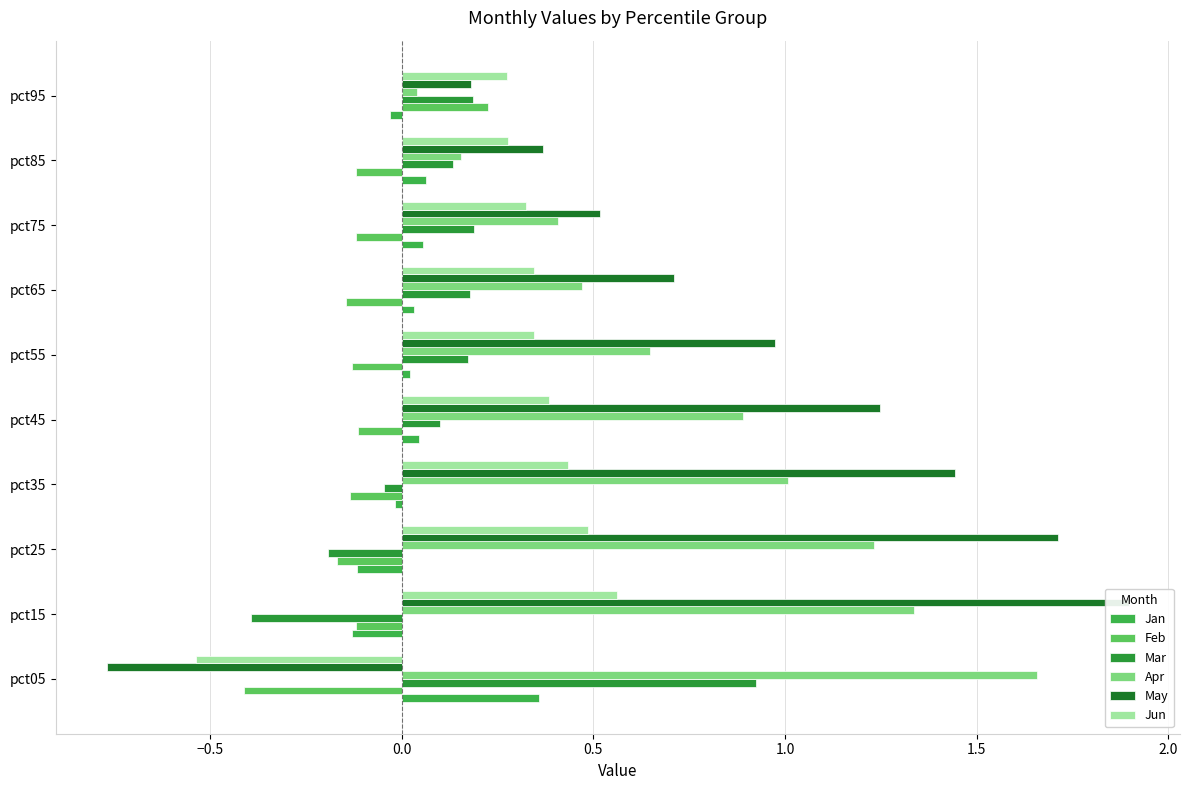

What is the sum of all Feb values?

-1.2